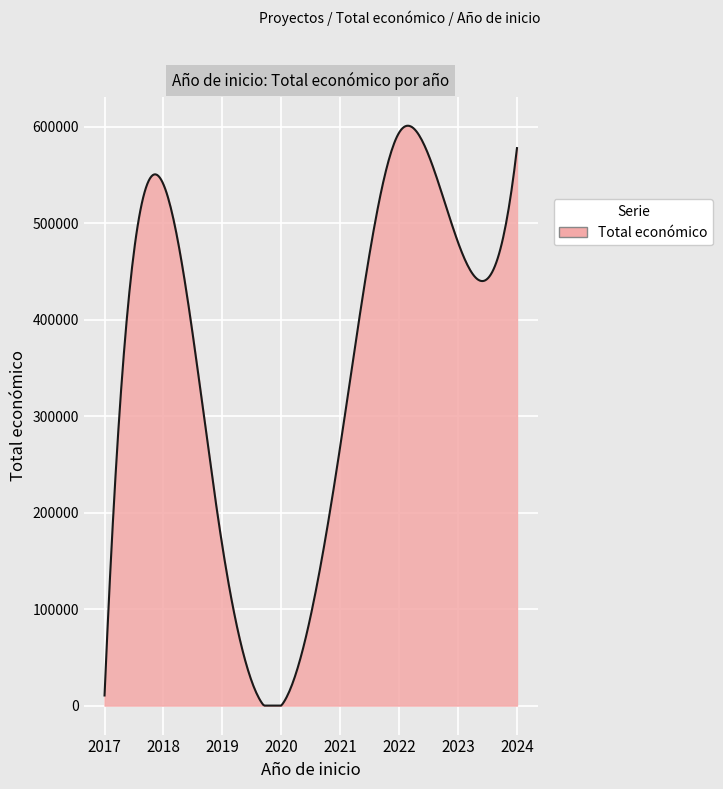

Rank the categories by value from lowest to highest.

2020, 2017, 2019, 2021, 2023, 2018, 2024, 2022